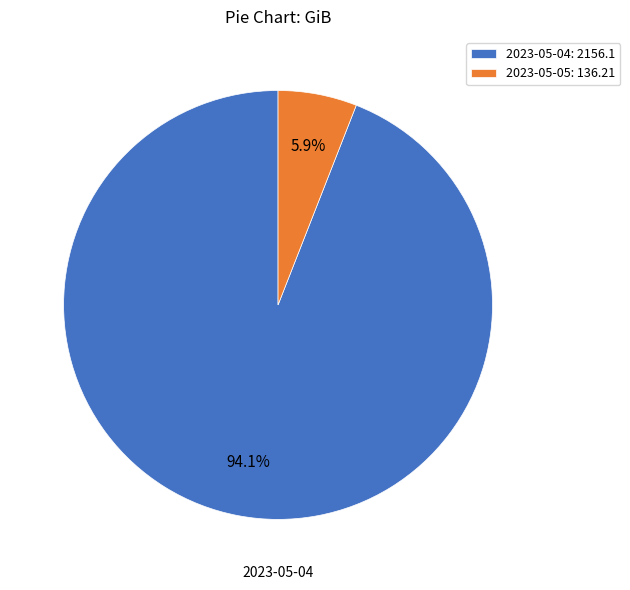

What is the smallest slice in the pie chart?

2023-05-05